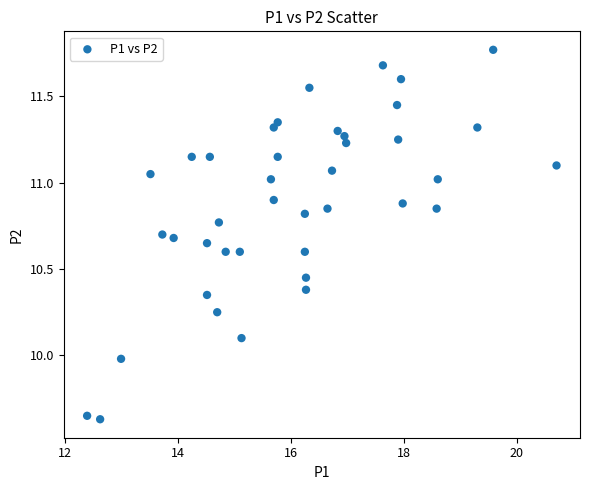

What is the range of Y values (max minus min)?

2.1